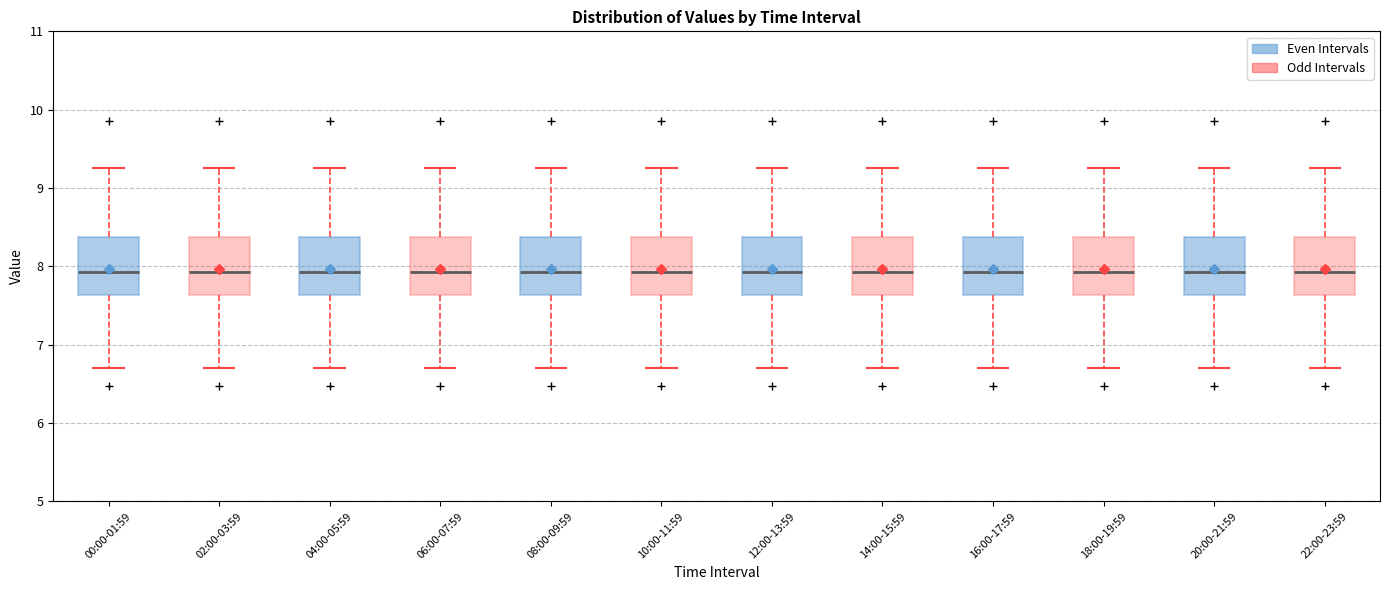

Reading left to right, transcribe this box plot: for each box, give where its median line is, the range the box spans, and where its two whiskers end, as read against the y-axis. The values are not printed on the chart, so give them approximately, as read against the axis.

00:00-01:59: median 7.9, box 7.6 to 8.4, whiskers 6.7 to 9.3
02:00-03:59: median 7.9, box 7.6 to 8.4, whiskers 6.7 to 9.3
04:00-05:59: median 7.9, box 7.6 to 8.4, whiskers 6.7 to 9.3
06:00-07:59: median 7.9, box 7.6 to 8.4, whiskers 6.7 to 9.3
08:00-09:59: median 7.9, box 7.6 to 8.4, whiskers 6.7 to 9.3
10:00-11:59: median 7.9, box 7.6 to 8.4, whiskers 6.7 to 9.3
12:00-13:59: median 7.9, box 7.6 to 8.4, whiskers 6.7 to 9.3
14:00-15:59: median 7.9, box 7.6 to 8.4, whiskers 6.7 to 9.3
16:00-17:59: median 7.9, box 7.6 to 8.4, whiskers 6.7 to 9.3
18:00-19:59: median 7.9, box 7.6 to 8.4, whiskers 6.7 to 9.3
20:00-21:59: median 7.9, box 7.6 to 8.4, whiskers 6.7 to 9.3
22:00-23:59: median 7.9, box 7.6 to 8.4, whiskers 6.7 to 9.3